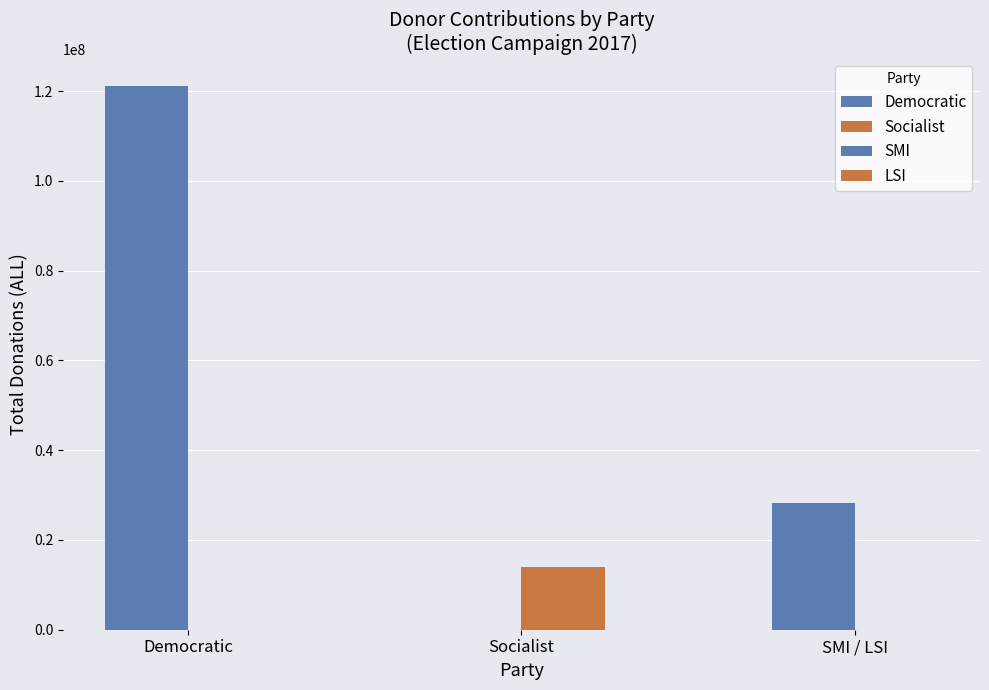

Which category has the highest value in the Democratic series?

Democratic